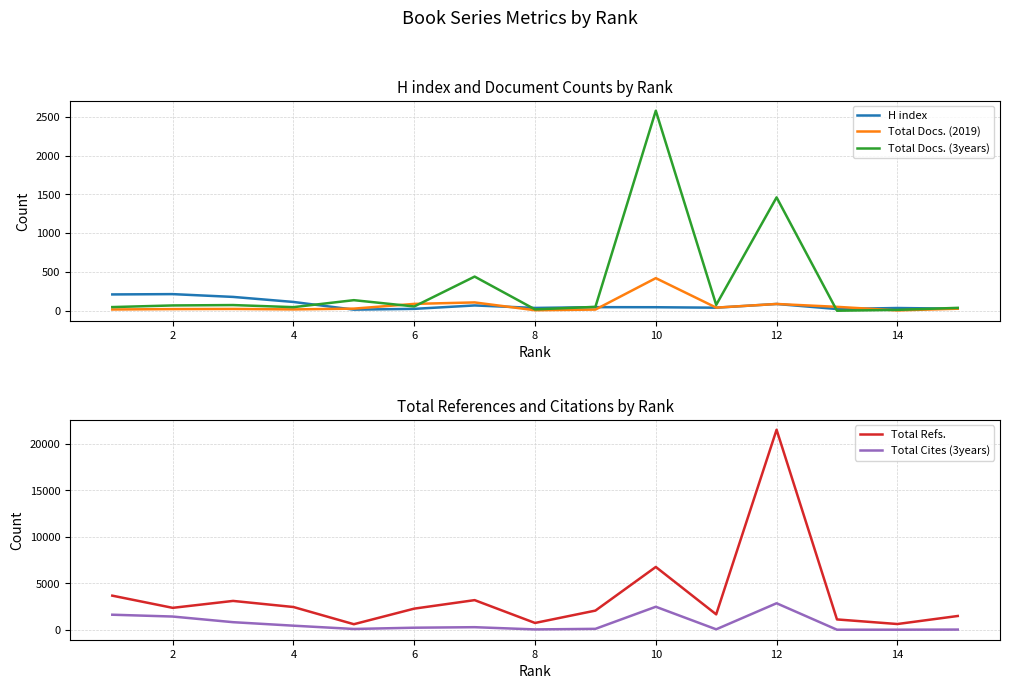

How many intersections are there between Total Docs. (3years) and H index?

5